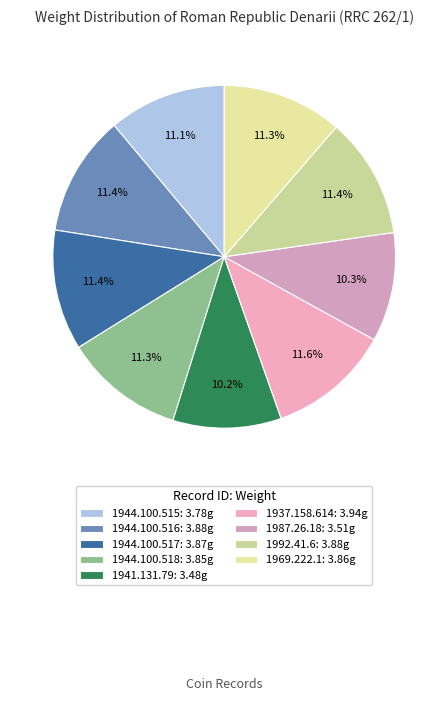

To the nearest percent, what is the difference between the largest and smallest slice percentages?

1%